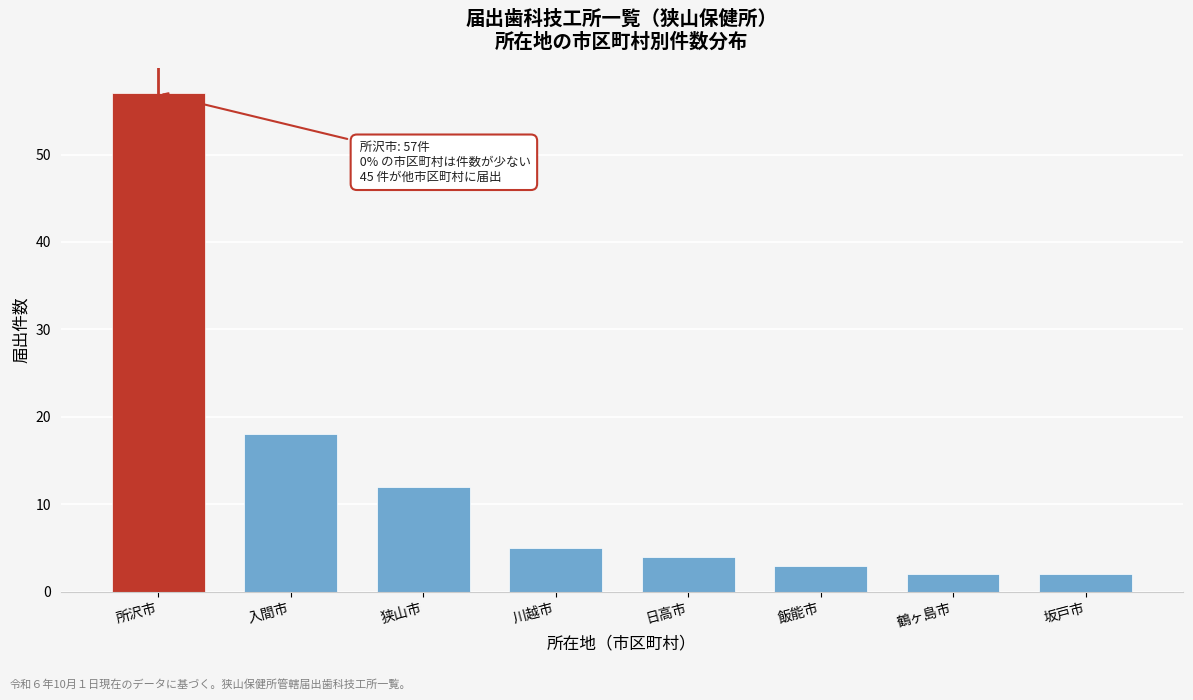

Reading right to left, transcribe all the data shown in this chart.

2	2	3	4	5	12	18	57